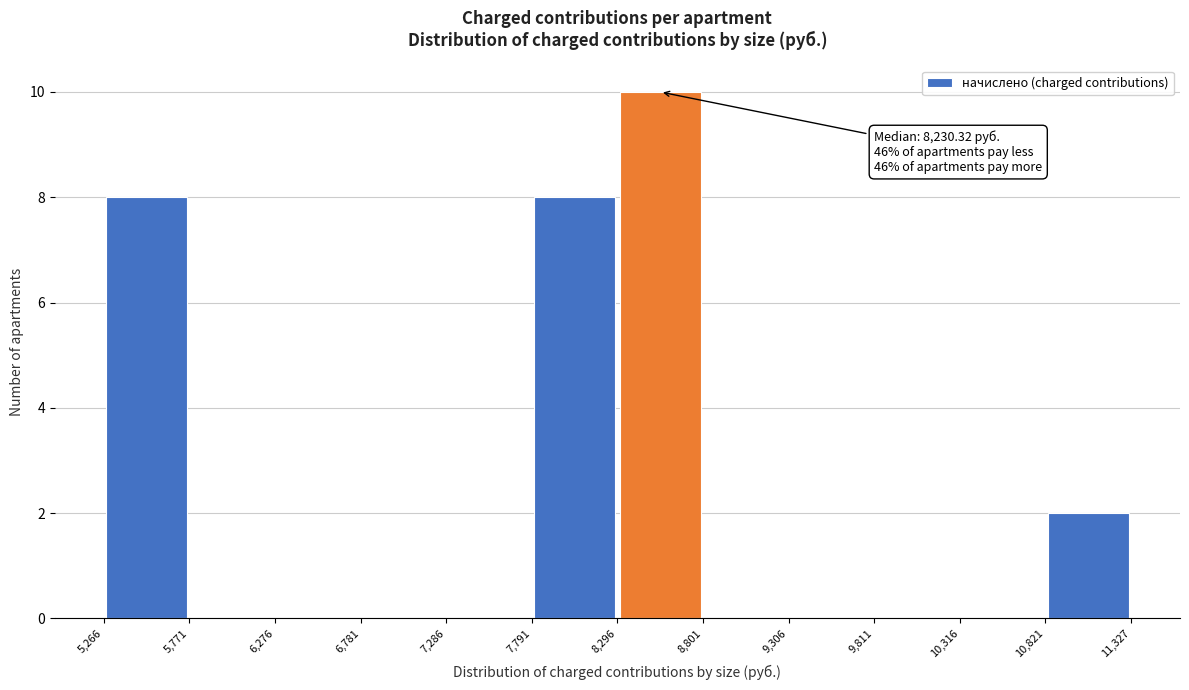

Which range on the x-axis has the tallest bar?

8,296 to 8,801